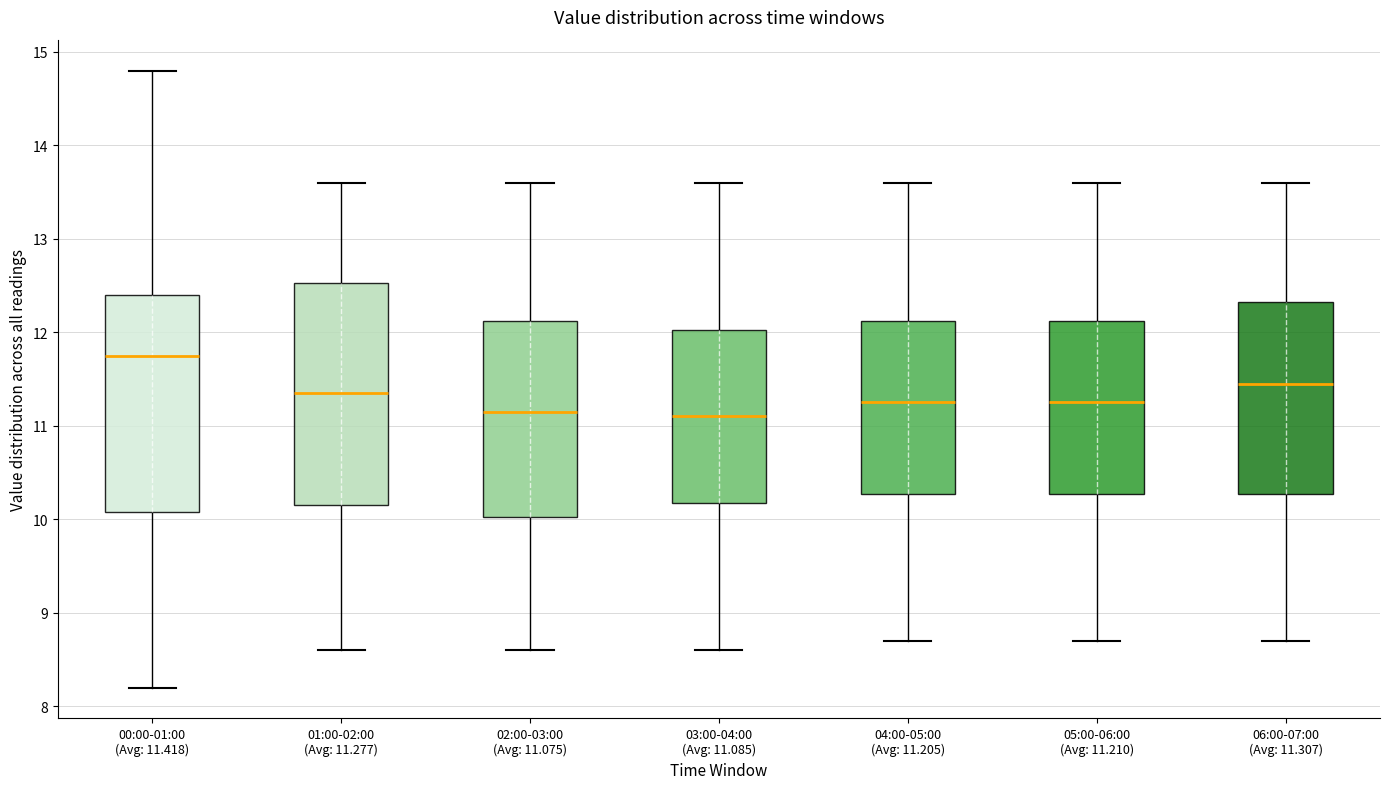

Reading left to right, read every box against the y-axis: the position of its median line, the range the box covers, and the ends of its whiskers. The values are not printed on the chart, so give them approximately, as read against the axis.

00:00-01:00 (Avg: 11.418): median 11.8, box 10.1 to 12.4, whiskers 8.2 to 14.8
01:00-02:00 (Avg: 11.277): median 11.4, box 10.2 to 12.5, whiskers 8.6 to 13.6
02:00-03:00 (Avg: 11.075): median 11.2, box 10.0 to 12.1, whiskers 8.6 to 13.6
03:00-04:00 (Avg: 11.085): median 11.1, box 10.2 to 12.0, whiskers 8.6 to 13.6
04:00-05:00 (Avg: 11.205): median 11.3, box 10.3 to 12.1, whiskers 8.7 to 13.6
05:00-06:00 (Avg: 11.210): median 11.3, box 10.3 to 12.1, whiskers 8.7 to 13.6
06:00-07:00 (Avg: 11.307): median 11.5, box 10.3 to 12.3, whiskers 8.7 to 13.6